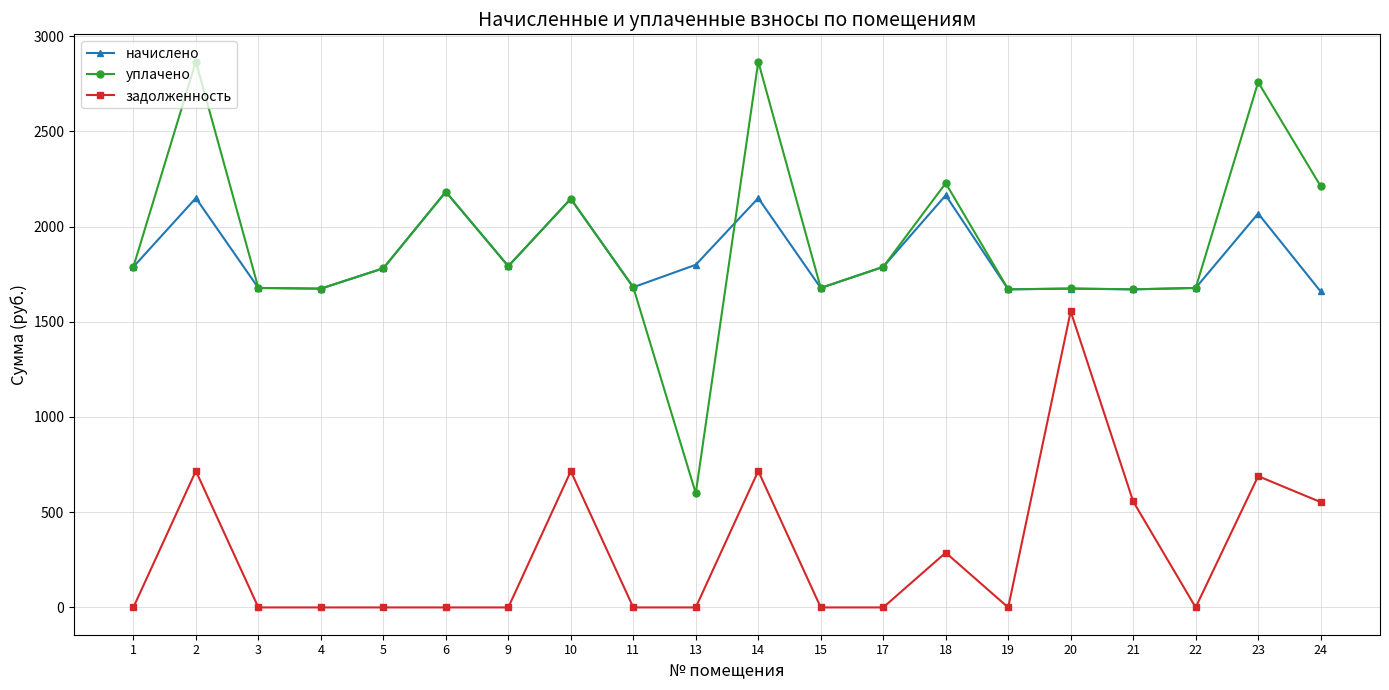

At which label does задолженность reach its peak?

20